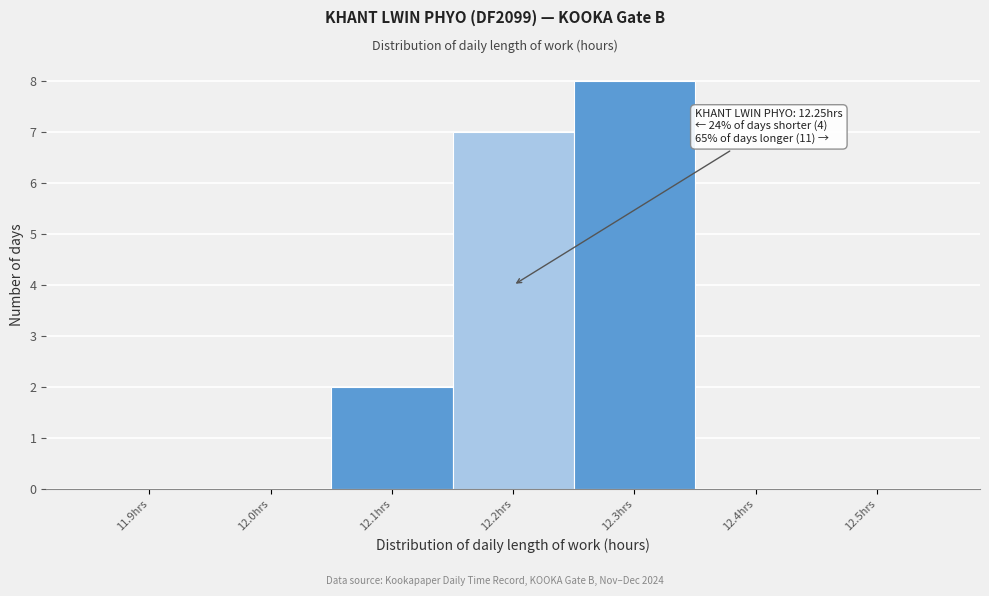

Reading left to right, extract all data points from this chart.

11.9hrs=0	12.0hrs=0	12.1hrs=2	12.2hrs=7	12.3hrs=8	12.4hrs=0	12.5hrs=0